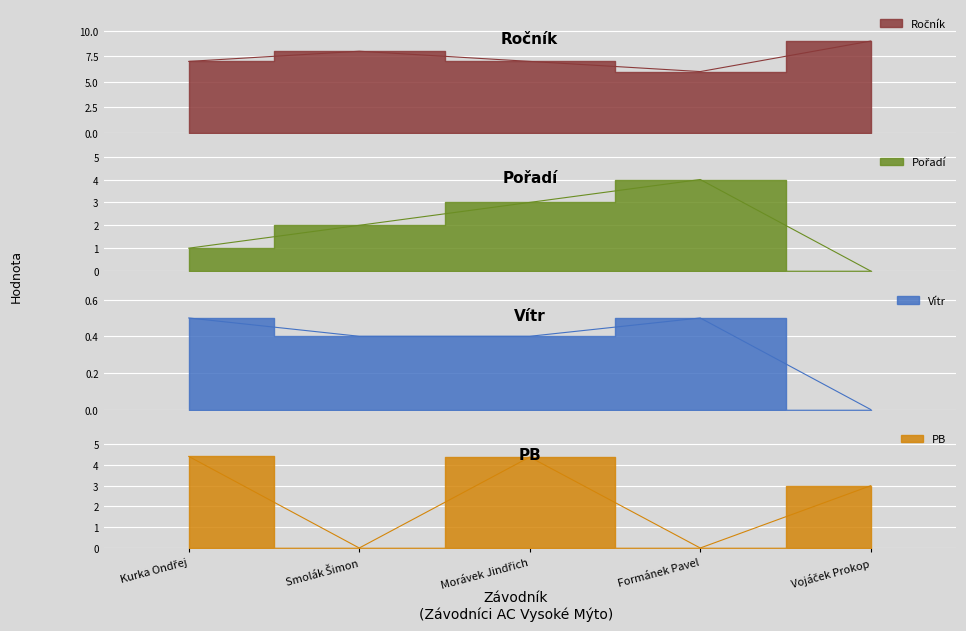

Is the value of Pořadí at Vojáček Prokop greater than the value of Vítr at Formánek Pavel?

No